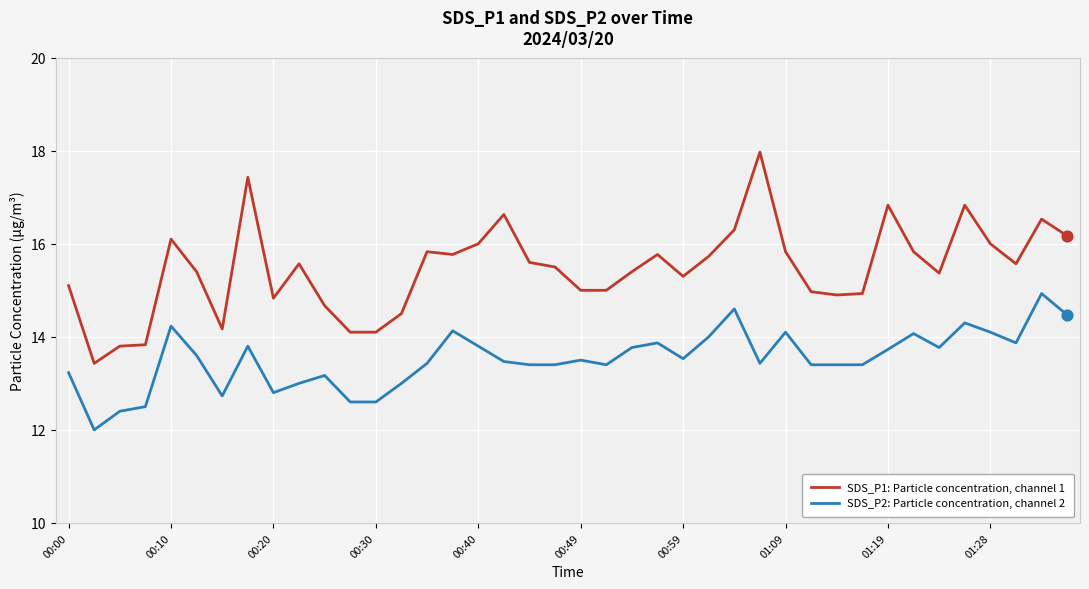

What is the maximum value shown in the chart?

18.0